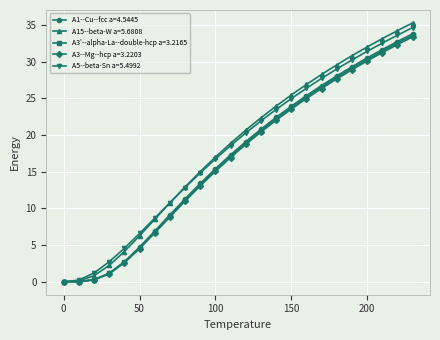

What is the value of the A3--Mg--hcp a=3.2203 point at the 14th from the left?

20.4